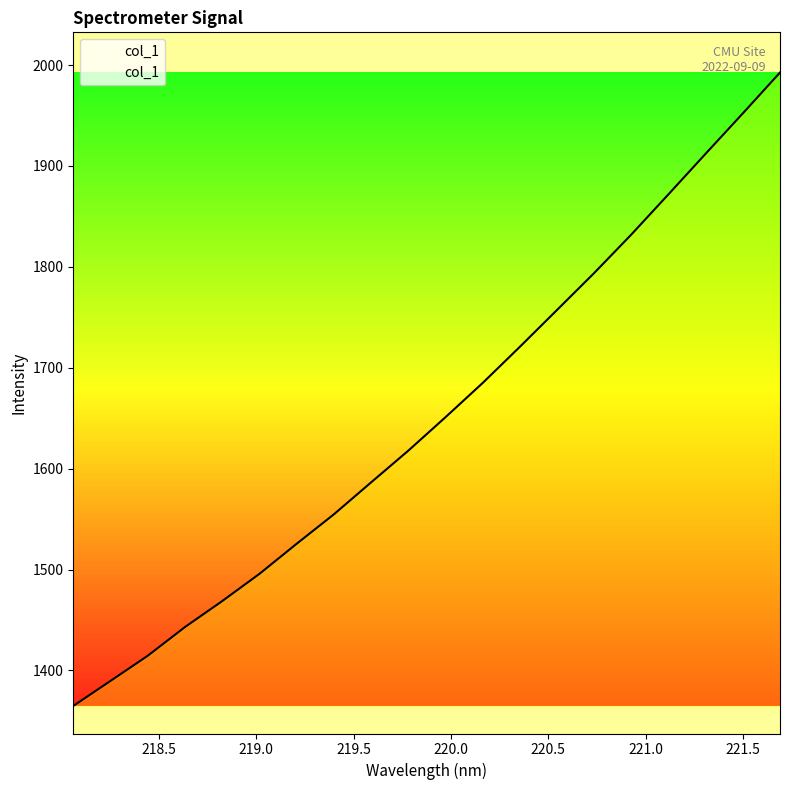

True or false: the data has more than 0 interior local peaks.

False